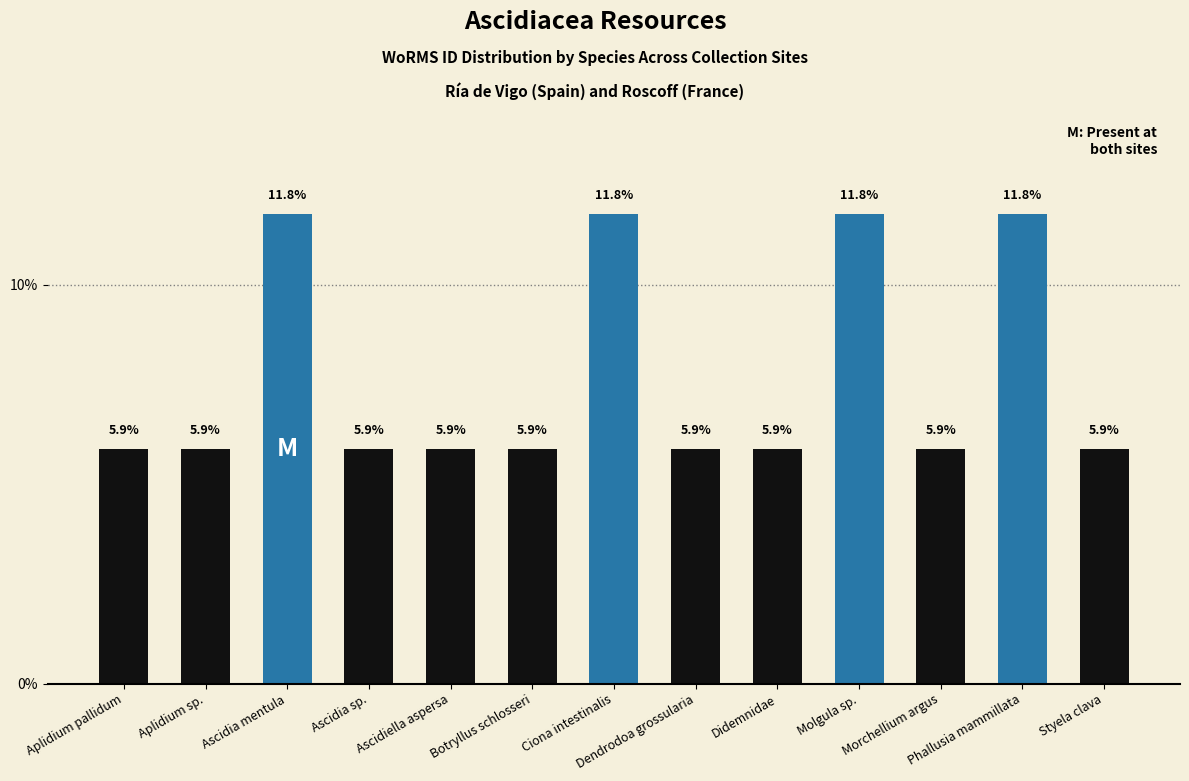

Reading right to left, transcribe all the data shown in this chart.

Styela clava=5.9	Phallusia mammillata=11.8	Morchellium argus=5.9	Molgula sp.=11.8	Didemnidae=5.9	Dendrodoa grossularia=5.9	Ciona intestinalis=11.8	Botryllus schlosseri=5.9	Ascidiella aspersa=5.9	Ascidia sp.=5.9	Ascidia mentula=11.8	Aplidium sp.=5.9	Aplidium pallidum=5.9